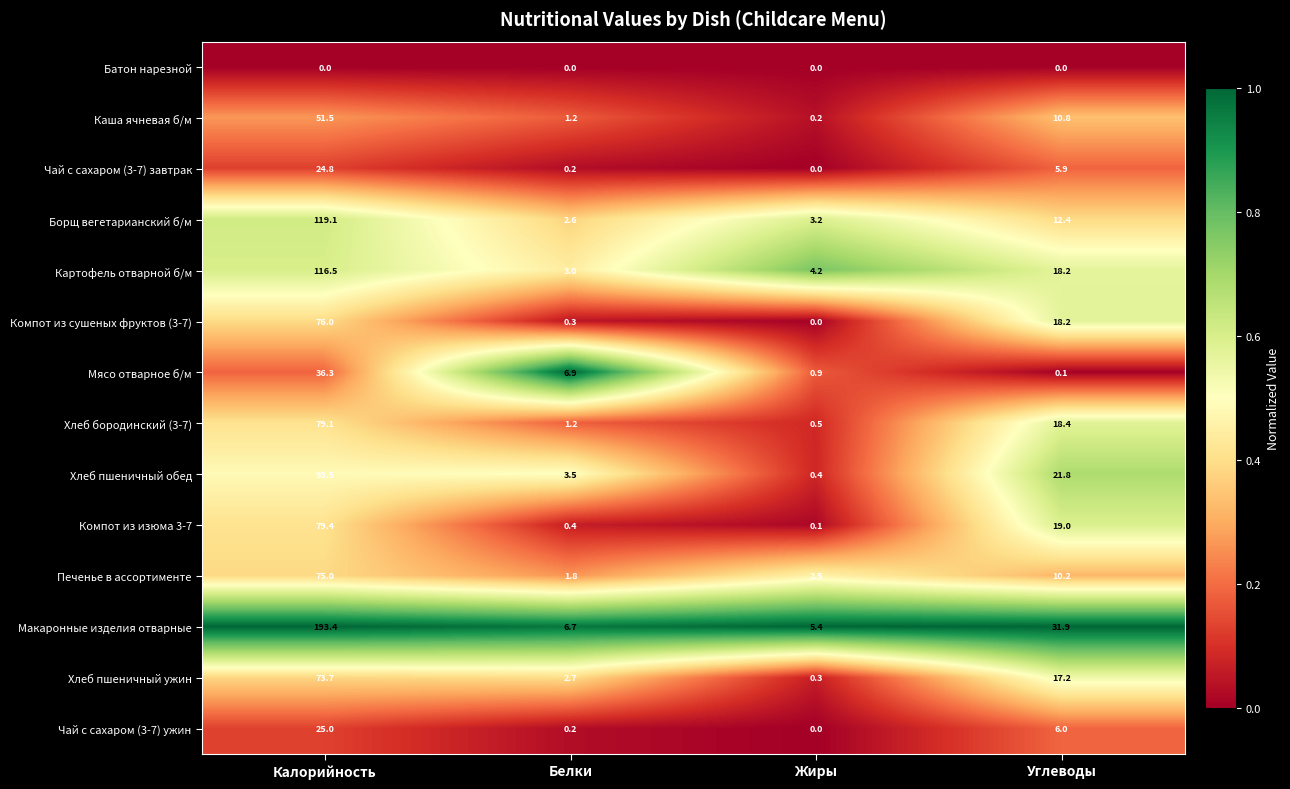

List the labels in order of Печенье в ассортименте value, smallest first.

Белки, Жиры, Углеводы, Калорийность